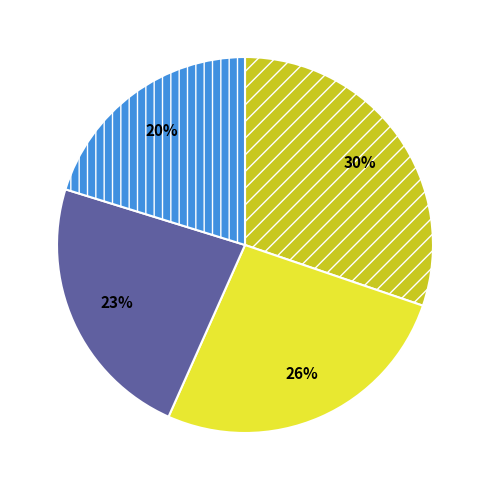

Does any single category account for the majority?

No